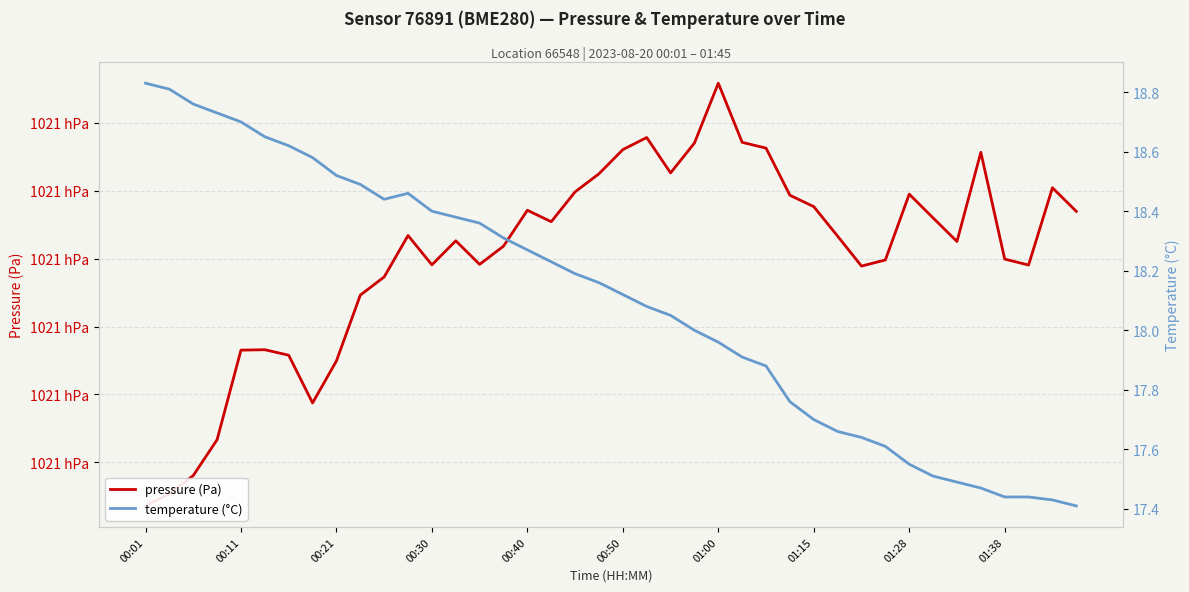

How many categories are shown in the chart?

40